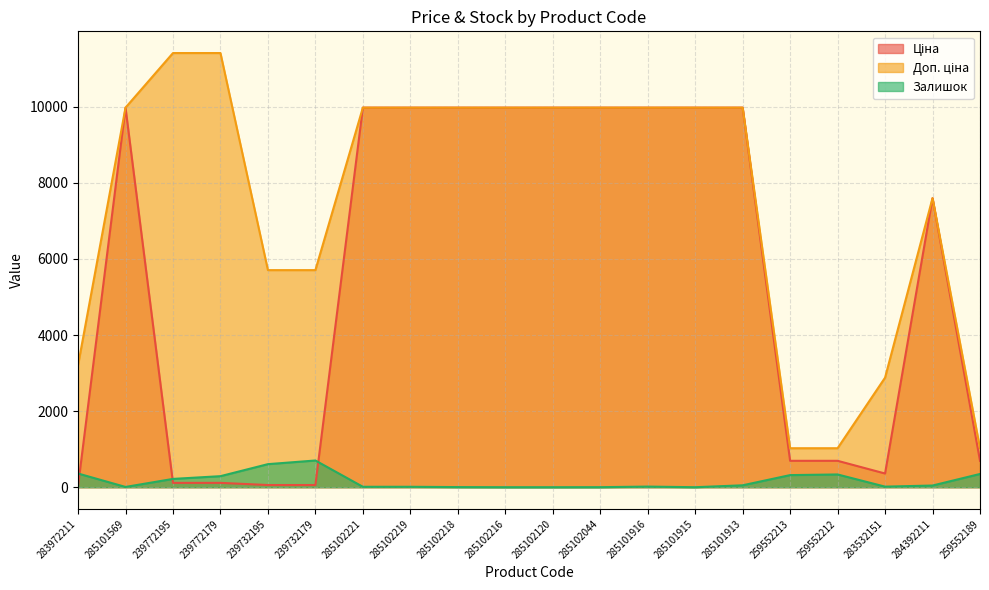

What is the difference between the maximum and minimum values in the Залишок series?

702.0